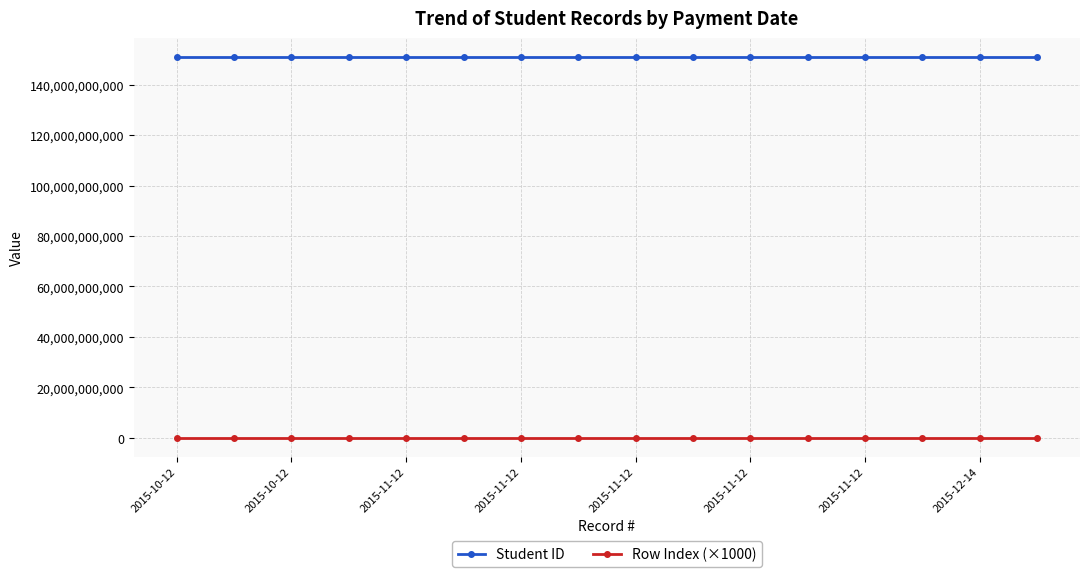

What is the minimum value for Student ID?

151010510026